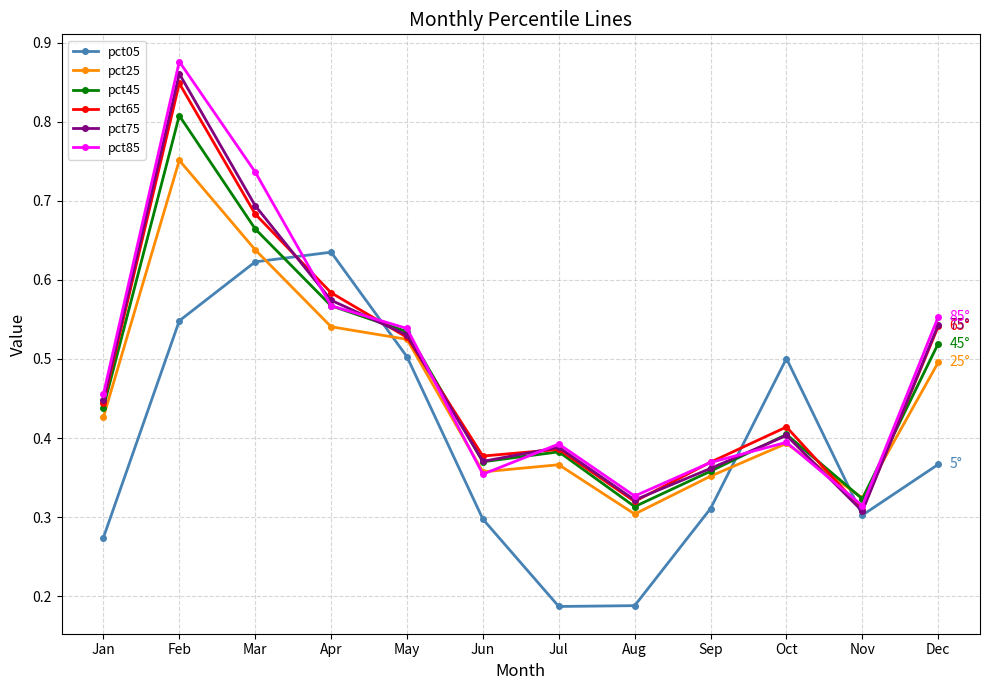

How many lines are shown in the chart?

6